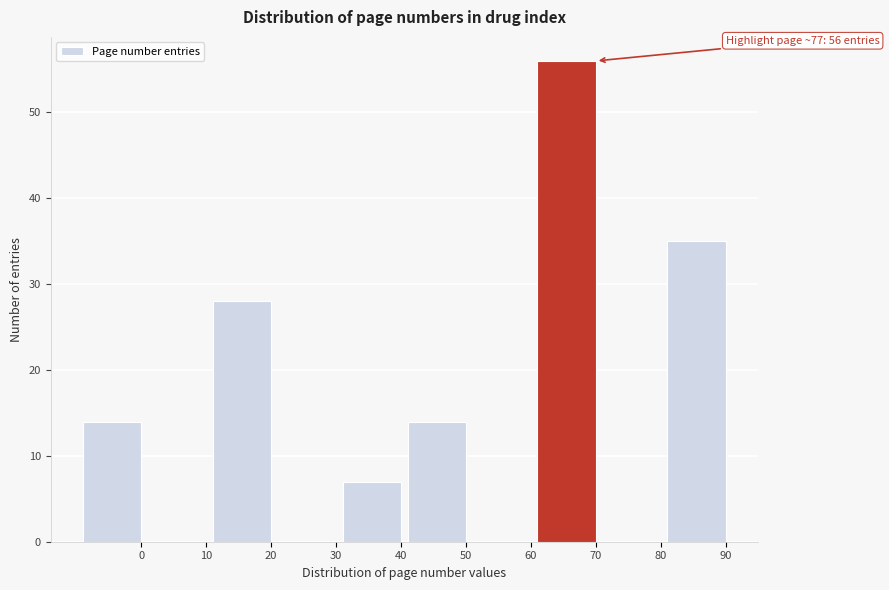

Reading left to right, list all the values displayed in this chart.

0=14	10=0	20=28	30=0	40=7	50=14	60=0	70=56	80=0	90=35